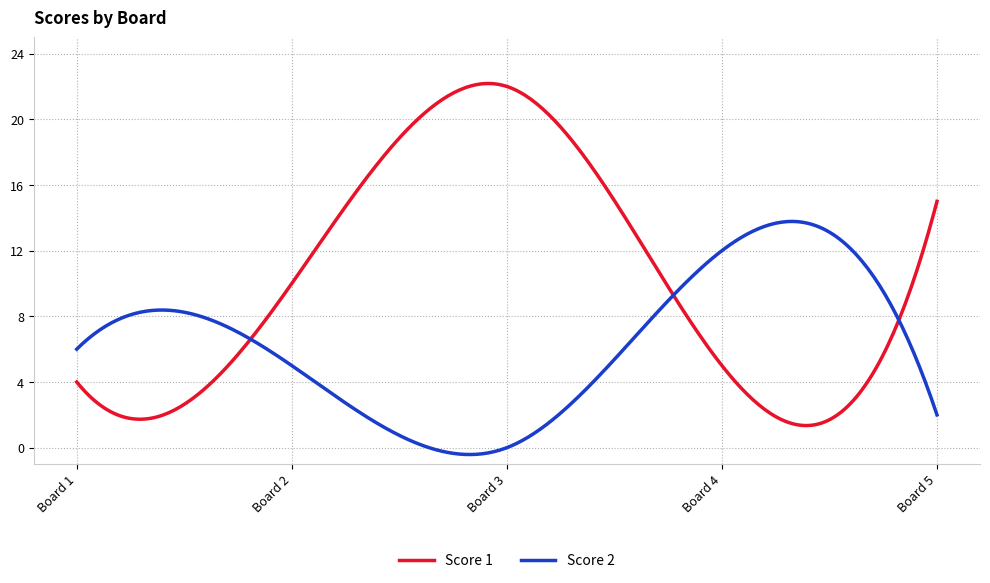

Does the chart display data point markers on the line(s)?

No